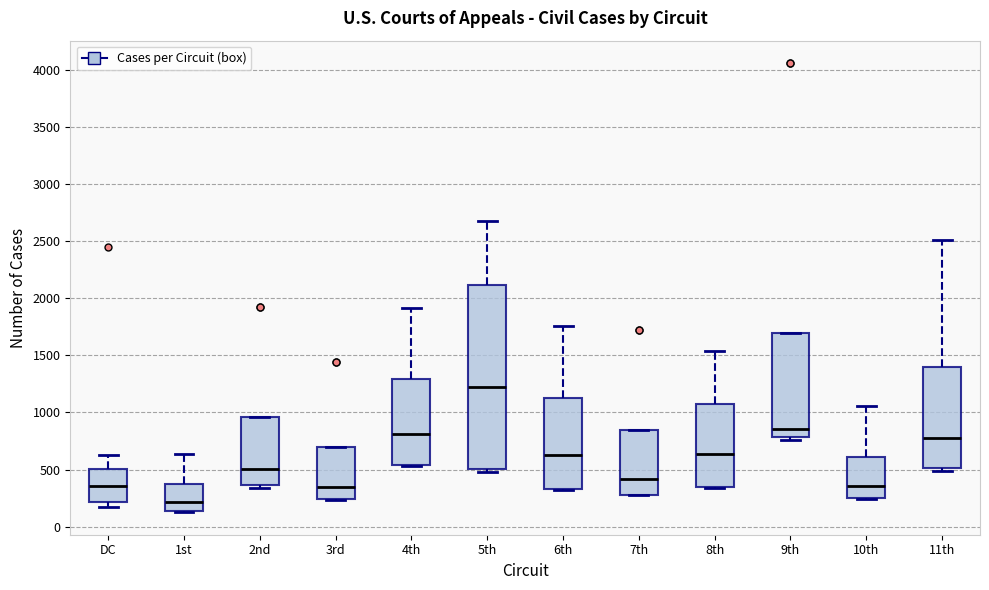

Reading left to right, transcribe this box plot: for each box, give where its median line is, the range the box spans, and where its two whiskers end, as read against the y-axis. The values are not printed on the chart, so give them approximately, as read against the axis.

DC: median 350, box 200 to 500, whiskers 150 to 650
1st: median 200, box 150 to 350, whiskers 150 to 650
2nd: median 500, box 350 to 950, whiskers 350 (just below the box's lower edge) to 950
3rd: median 350, box 250 to 700, whiskers 250 to 700
4th: median 800, box 550 to 1300, whiskers 550 to 1900
5th: median 1250, box 500 to 2100, whiskers 500 (just below the box's lower edge) to 2700
6th: median 600, box 350 to 1150, whiskers 300 to 1750
7th: median 400, box 300 to 850, whiskers 250 to 850
8th: median 650, box 350 to 1050, whiskers 350 to 1550
9th: median 850, box 800 to 1700, whiskers 750 to 1700
10th: median 350, box 250 to 600, whiskers 250 to 1050
11th: median 750, box 500 to 1400, whiskers 500 (just below the box's lower edge) to 2500